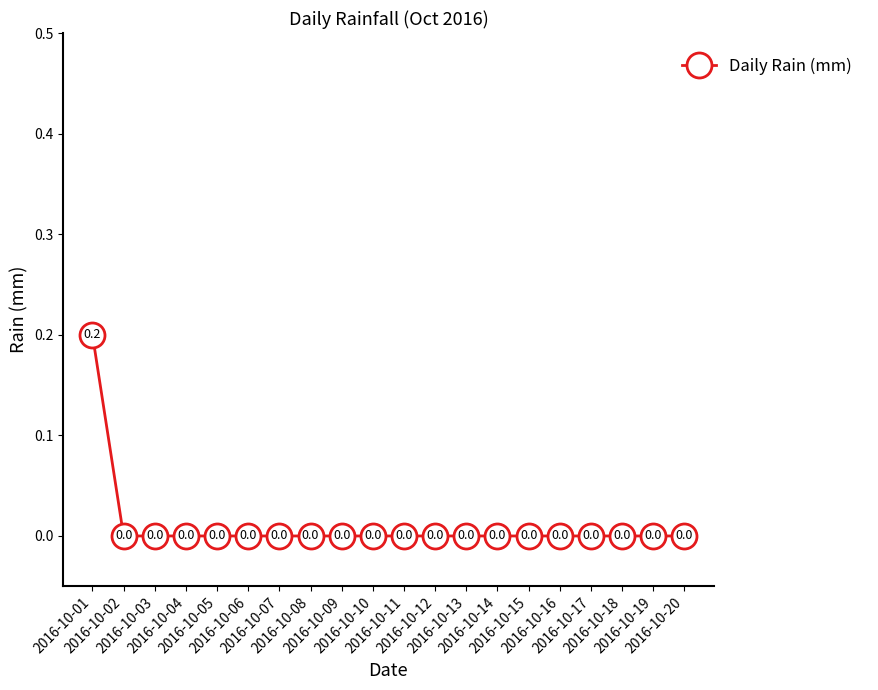

How many categories are shown in the chart?

20